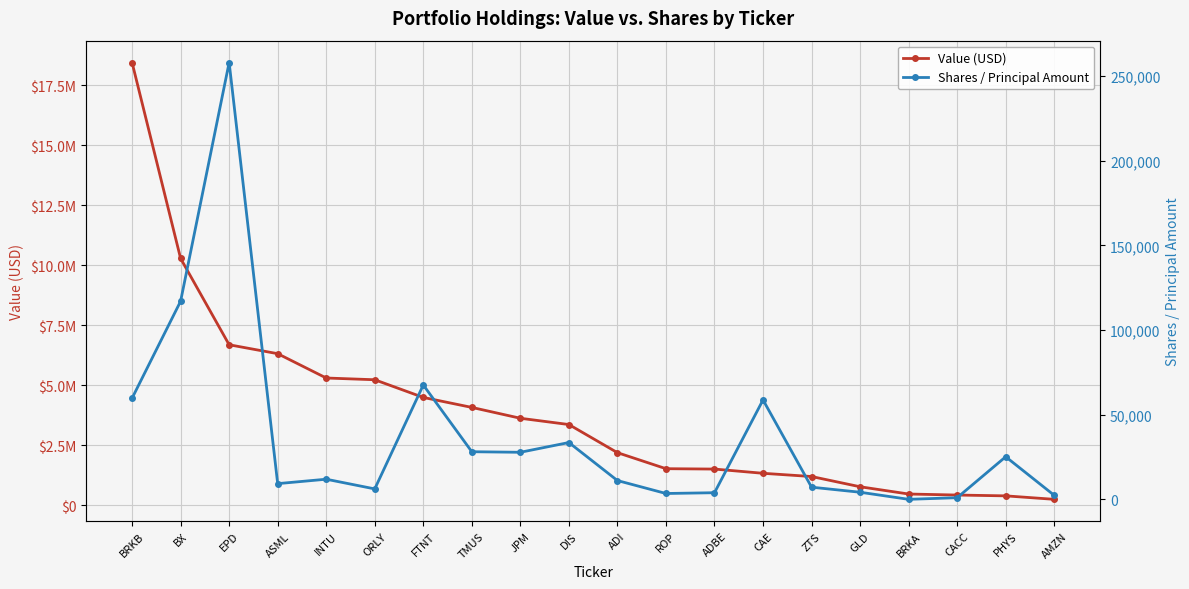

What is the sum of all Value (USD) values?

77807019